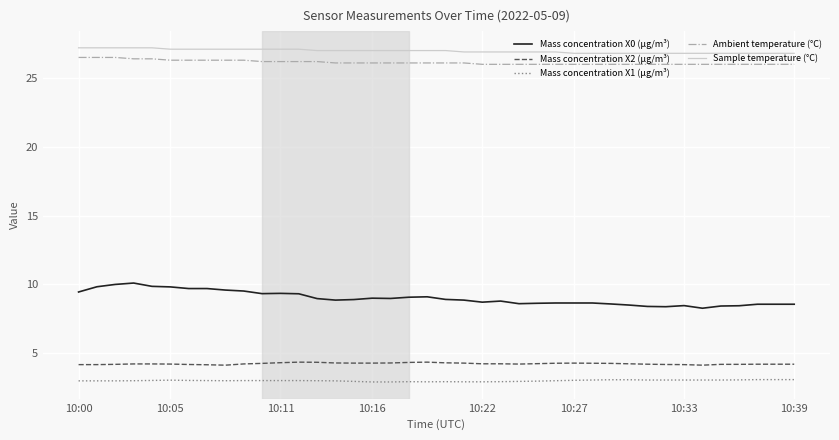

True or false: Ambient temperature (°C) and Sample temperature (°C) cross at least once.

False